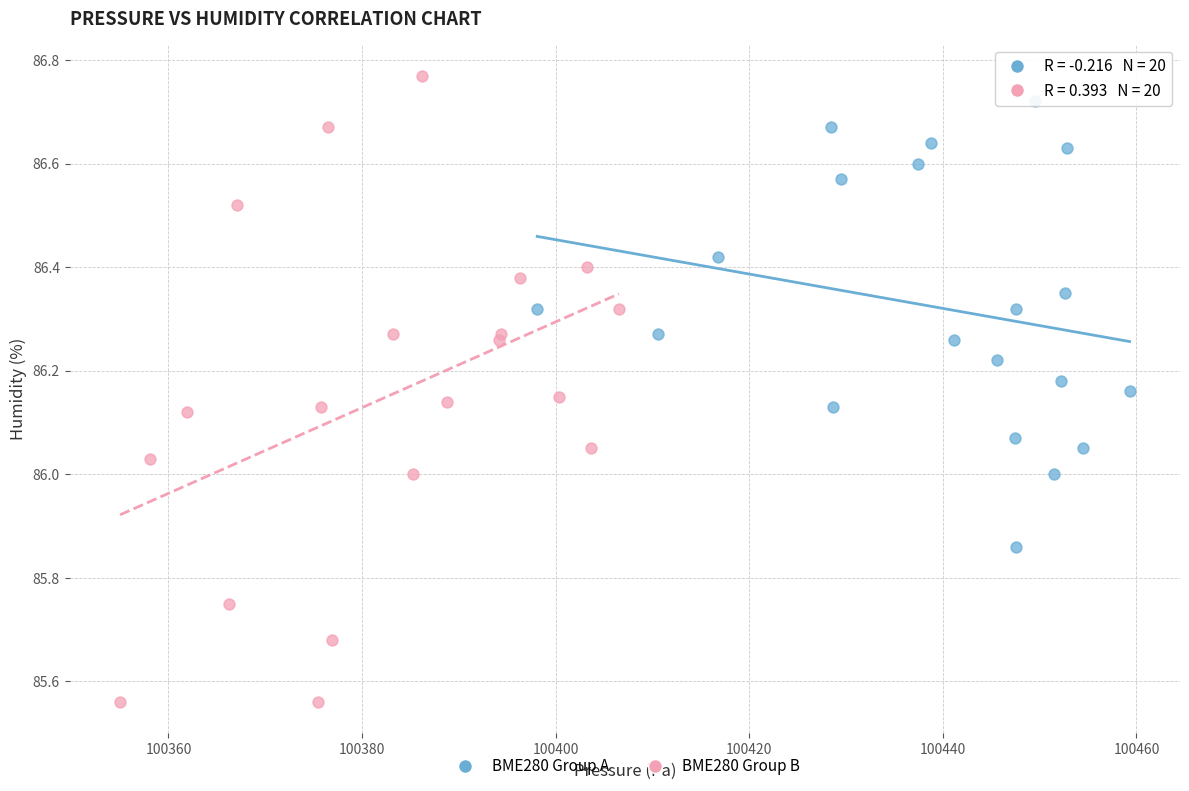

Which series has the widest spread of Y values?

BME280 Group B